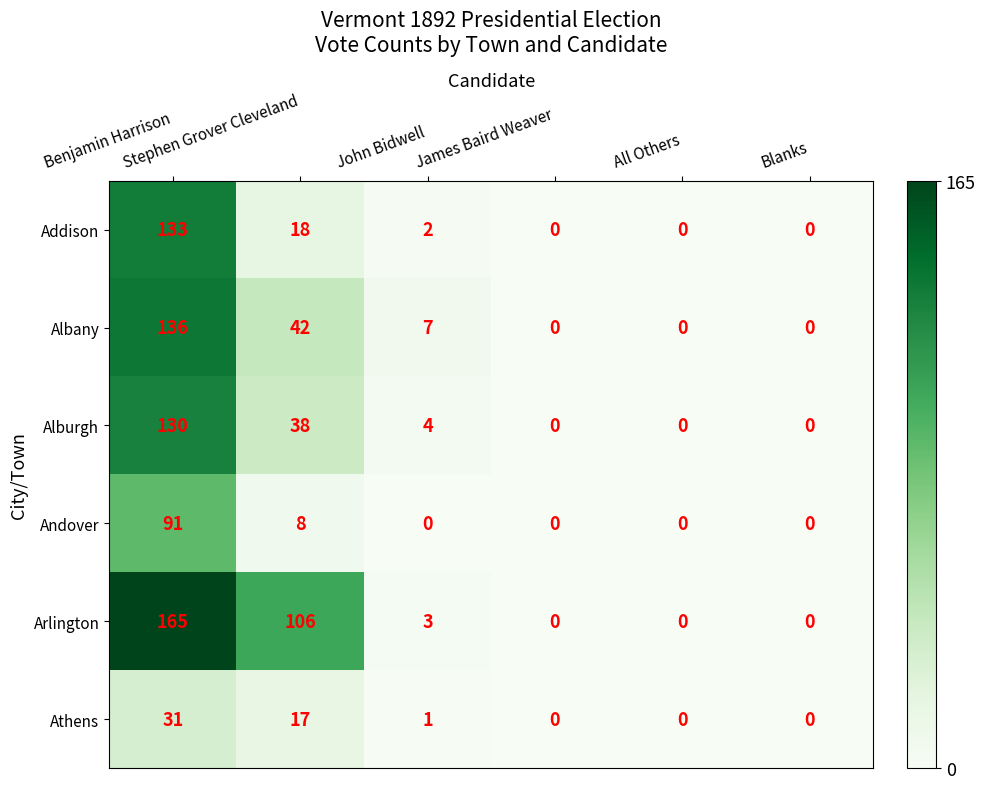

Which category has the highest value across all series?

Benjamin Harrison